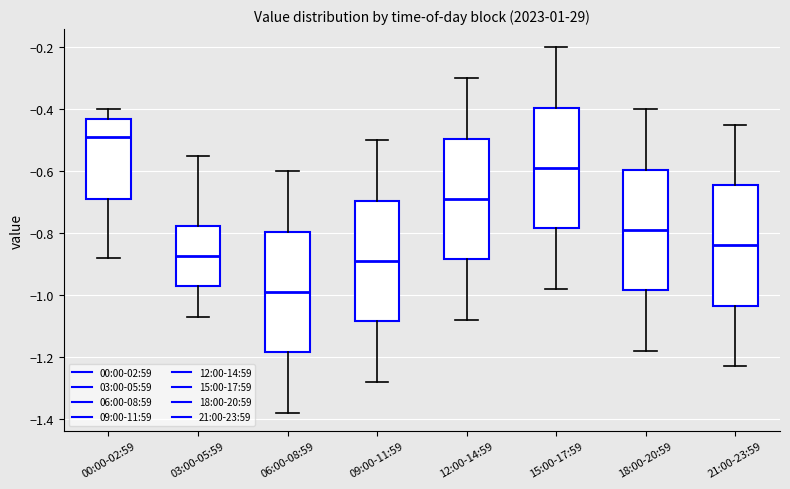

Reading left to right, read every box against the y-axis: the position of its median line, the range the box covers, and the ends of its whiskers. The values are not printed on the chart, so give them approximately, as read against the axis.

00:00-02:59: median -0.48, box -0.68 to -0.42, whiskers -0.88 to -0.40
03:00-05:59: median -0.88, box -0.98 to -0.78, whiskers -1.06 to -0.54
06:00-08:59: median -0.98, box -1.18 to -0.80, whiskers -1.38 to -0.60
09:00-11:59: median -0.88, box -1.08 to -0.70, whiskers -1.28 to -0.50
12:00-14:59: median -0.68, box -0.88 to -0.50, whiskers -1.08 to -0.30
15:00-17:59: median -0.58, box -0.78 to -0.40, whiskers -0.98 to -0.20
18:00-20:59: median -0.78, box -0.98 to -0.60, whiskers -1.18 to -0.40
21:00-23:59: median -0.84, box -1.04 to -0.64, whiskers -1.22 to -0.44